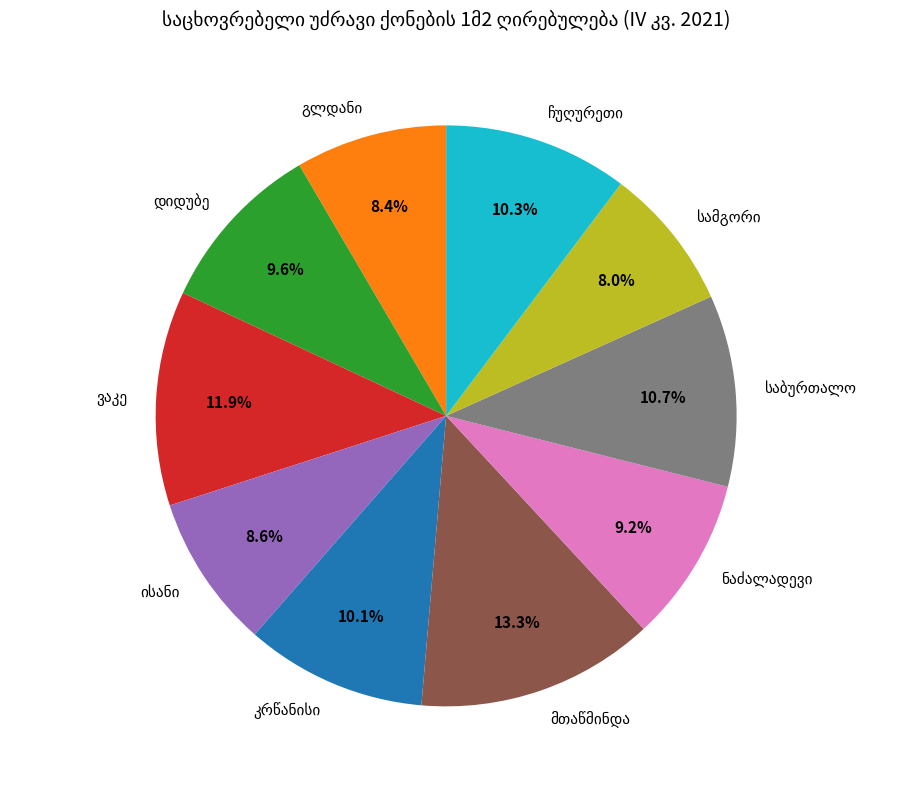

Is there any slice that represents more than half of the pie?

No